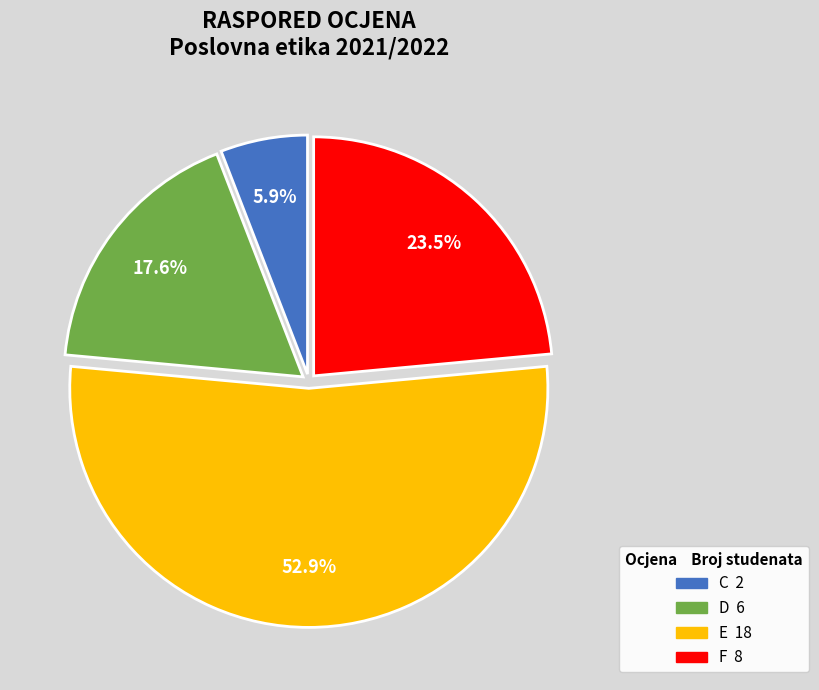

Is there a majority slice in this chart?

Yes